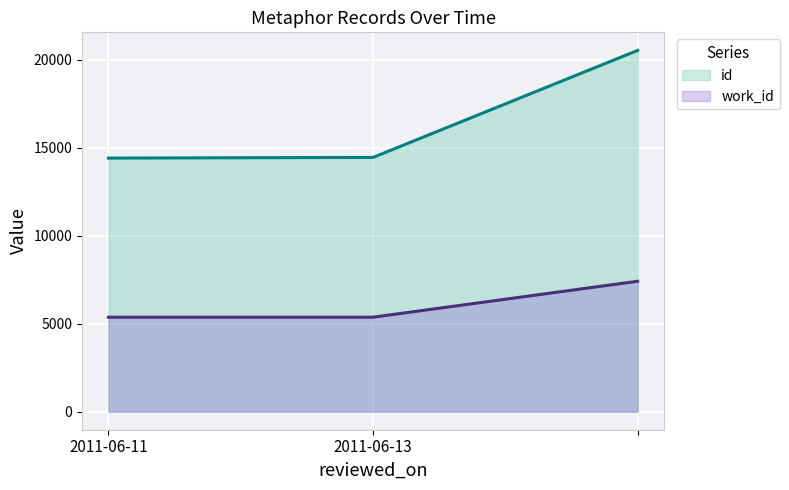

Which series has the widest spread of values?

id